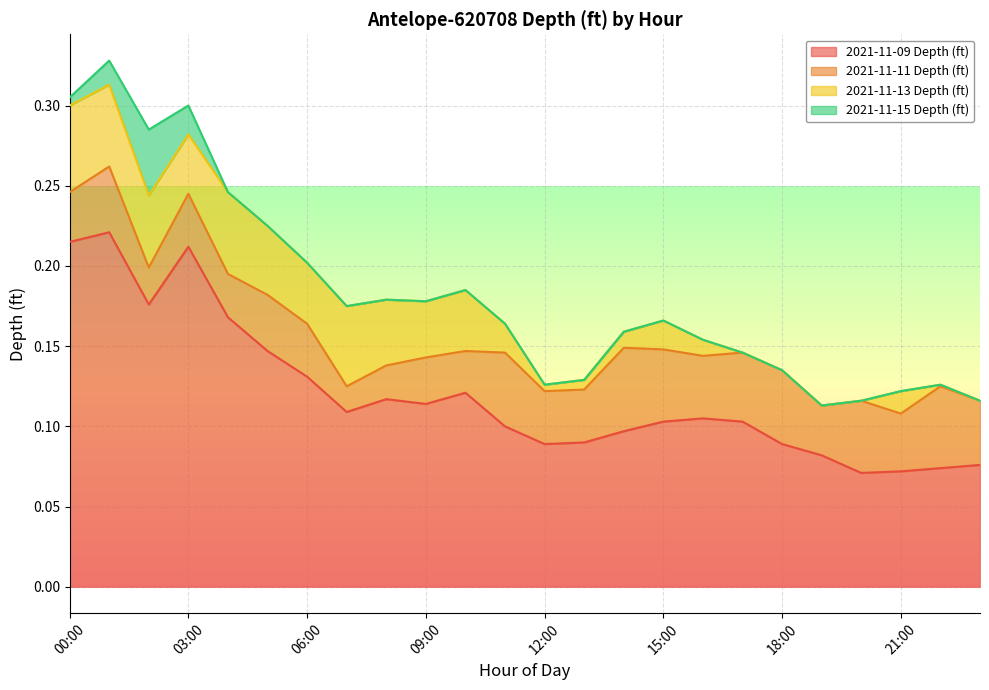

What is the highest value of the 2021-11-09 Depth (ft) series?

0.2